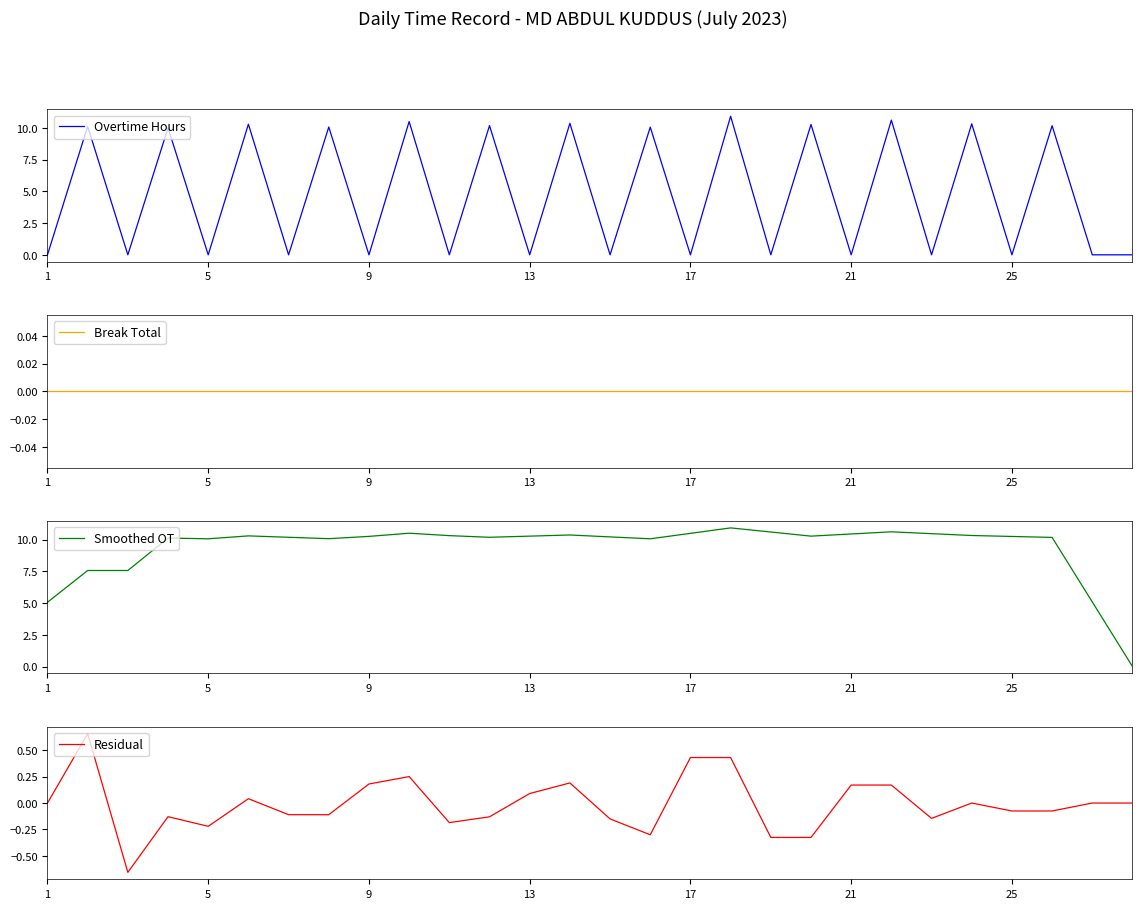

How many data points in Overtime Hours are above 0?

13